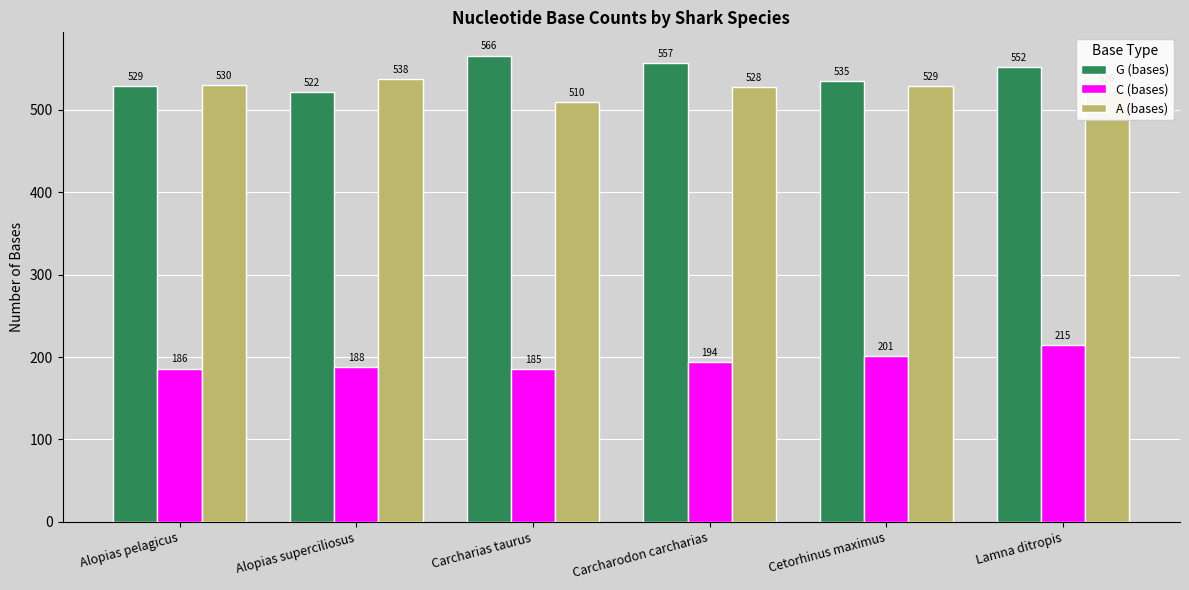

What is the label of the 1st bar from the left?

Alopias pelagicus